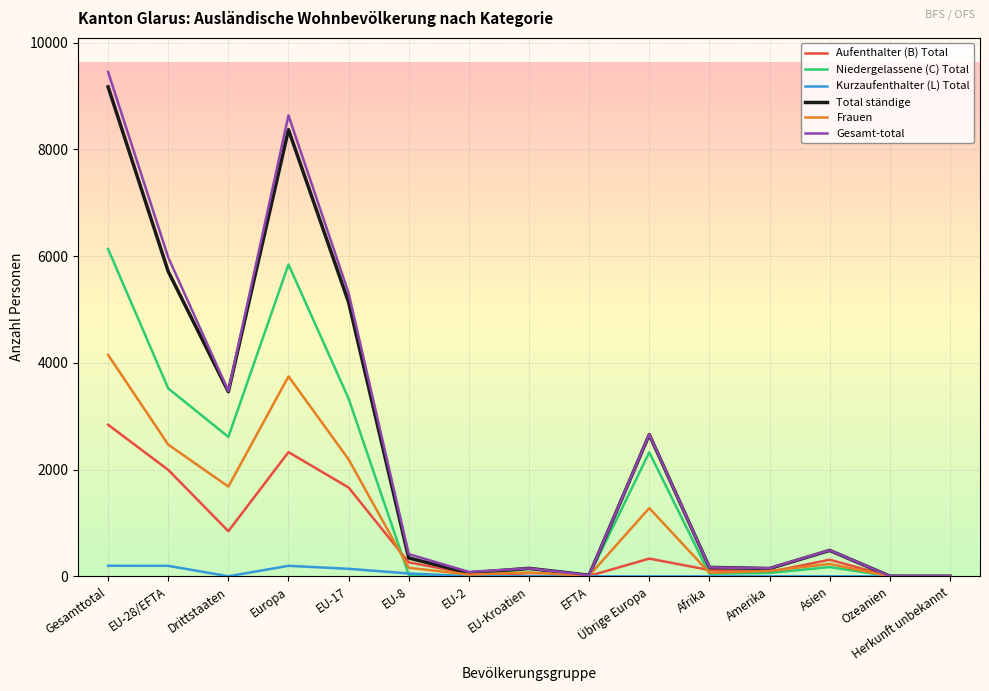

True or false: Niedergelassene (C) Total has a value of 13 at EFTA.

True